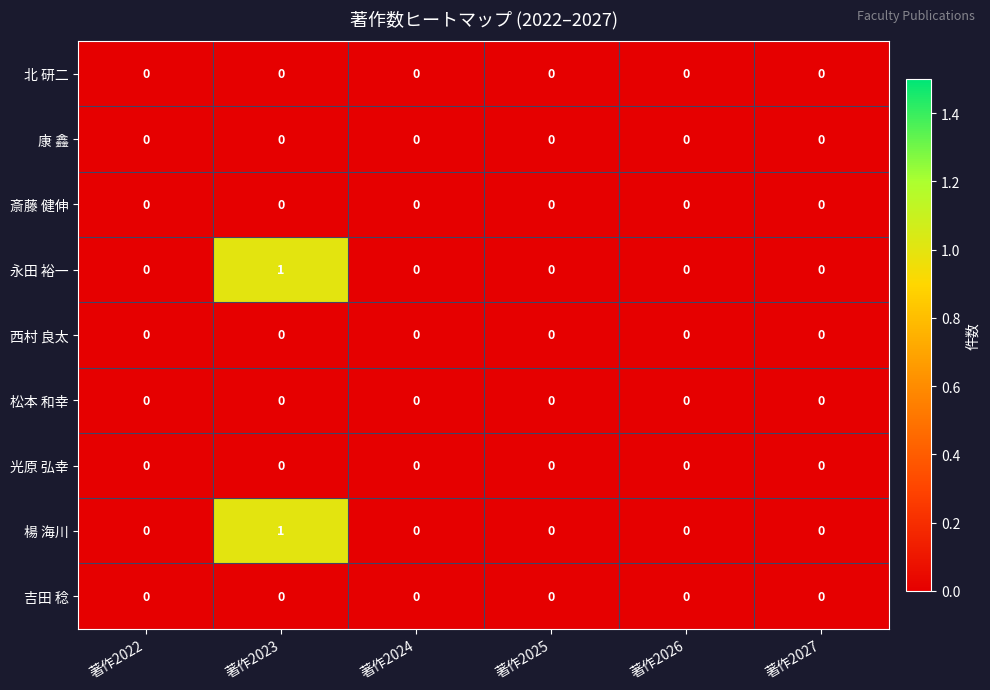

At which category is the sum across all series the highest?

著作2023